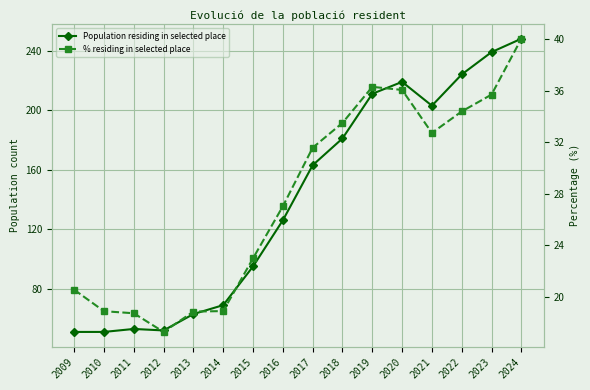

Reading left to right, transcribe all the data shown in this chart.

Population residing in selected place: 2009=51.0	2010=51.0	2011=53.0	2012=52.0	2013=63.0	2014=69.0	2015=95.0	2016=126.0	2017=163.0	2018=181.0	2019=211.0	2020=219.0	2021=203.0	2022=224.0	2023=239.0	2024=248.0
% residing in selected place: 2009=20.6	2010=18.9	2011=18.7	2012=17.3	2013=18.9	2014=18.9	2015=23.0	2016=27.0	2017=31.6	2018=33.5	2019=36.3	2020=36.1	2021=32.7	2022=34.4	2023=35.7	2024=40.1